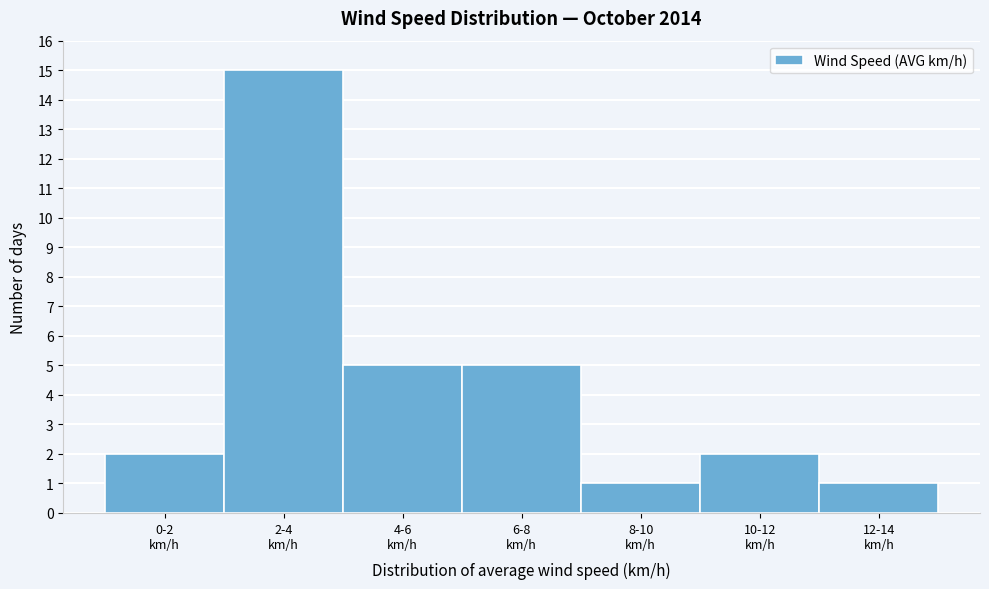

Reading left to right, what are all the values shown in this chart?

2	15	5	5	1	2	1